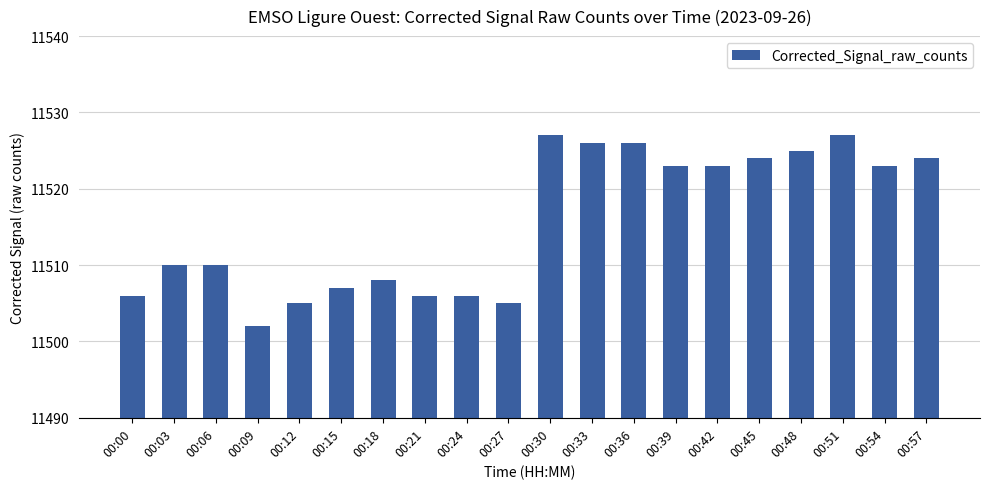

What is the difference between the second highest and second lowest values?

22